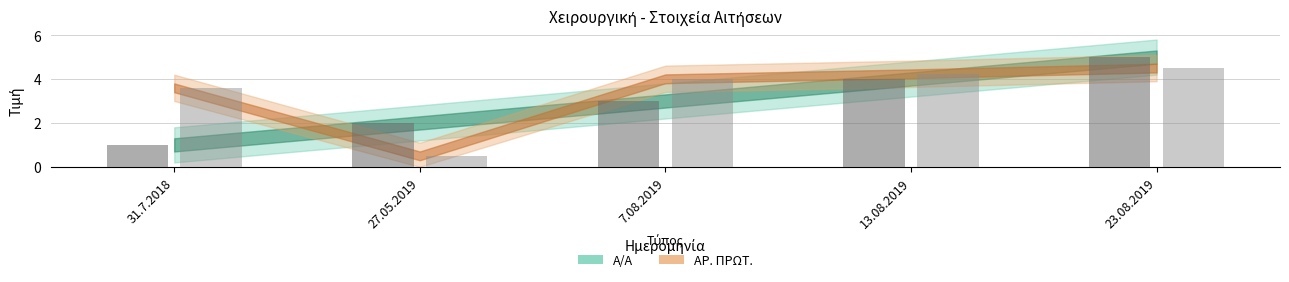

What position from the left is 23.08.2019?

5